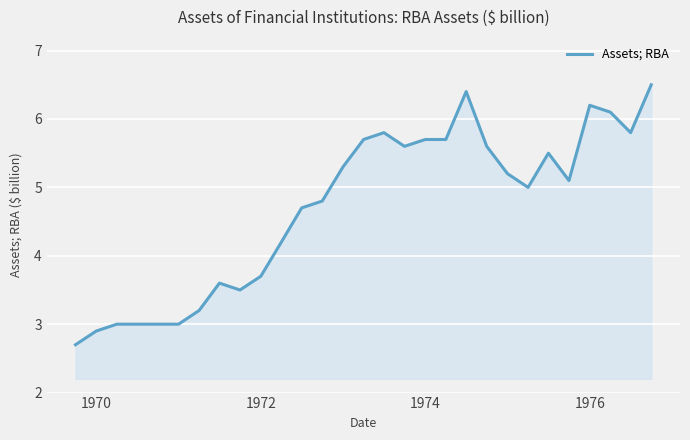

What is the minimum value shown in the chart?

2.7